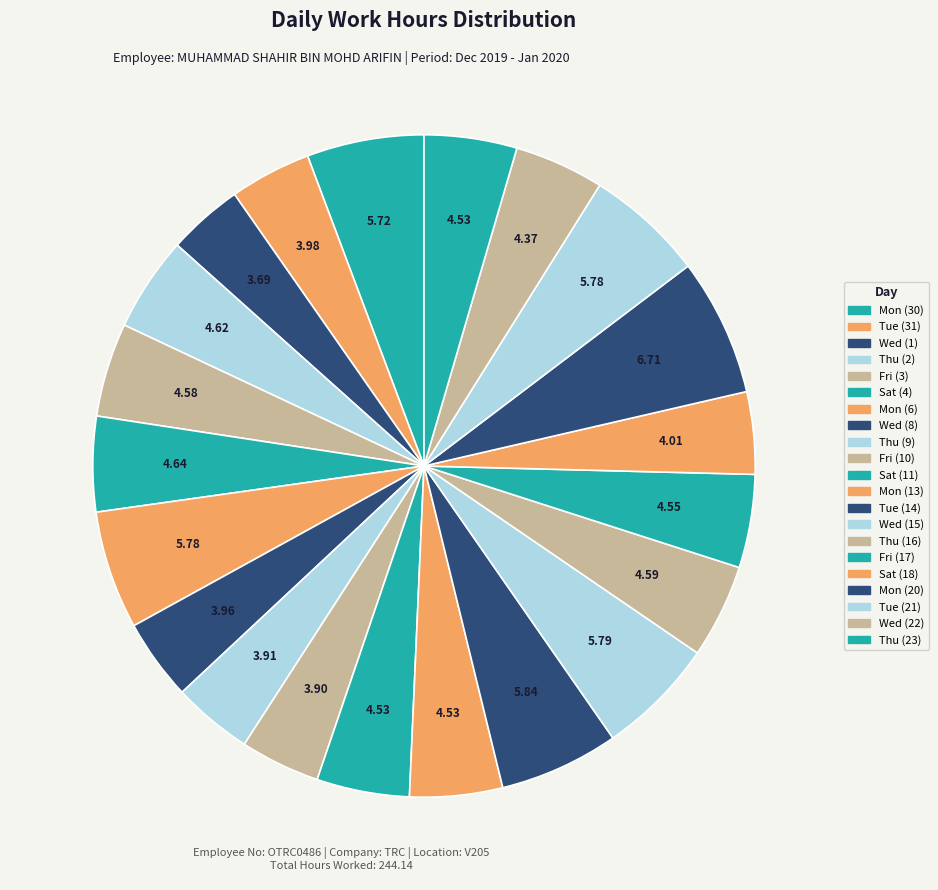

To the nearest percent, what is the average slice percentage?

5%